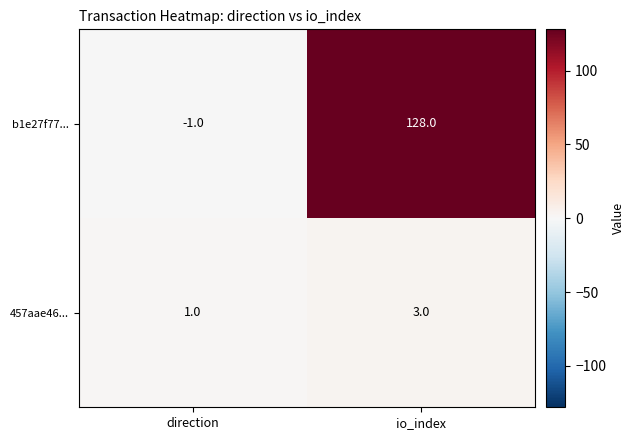

True or false: 457aae46... has a value of 3 at io_index.

True